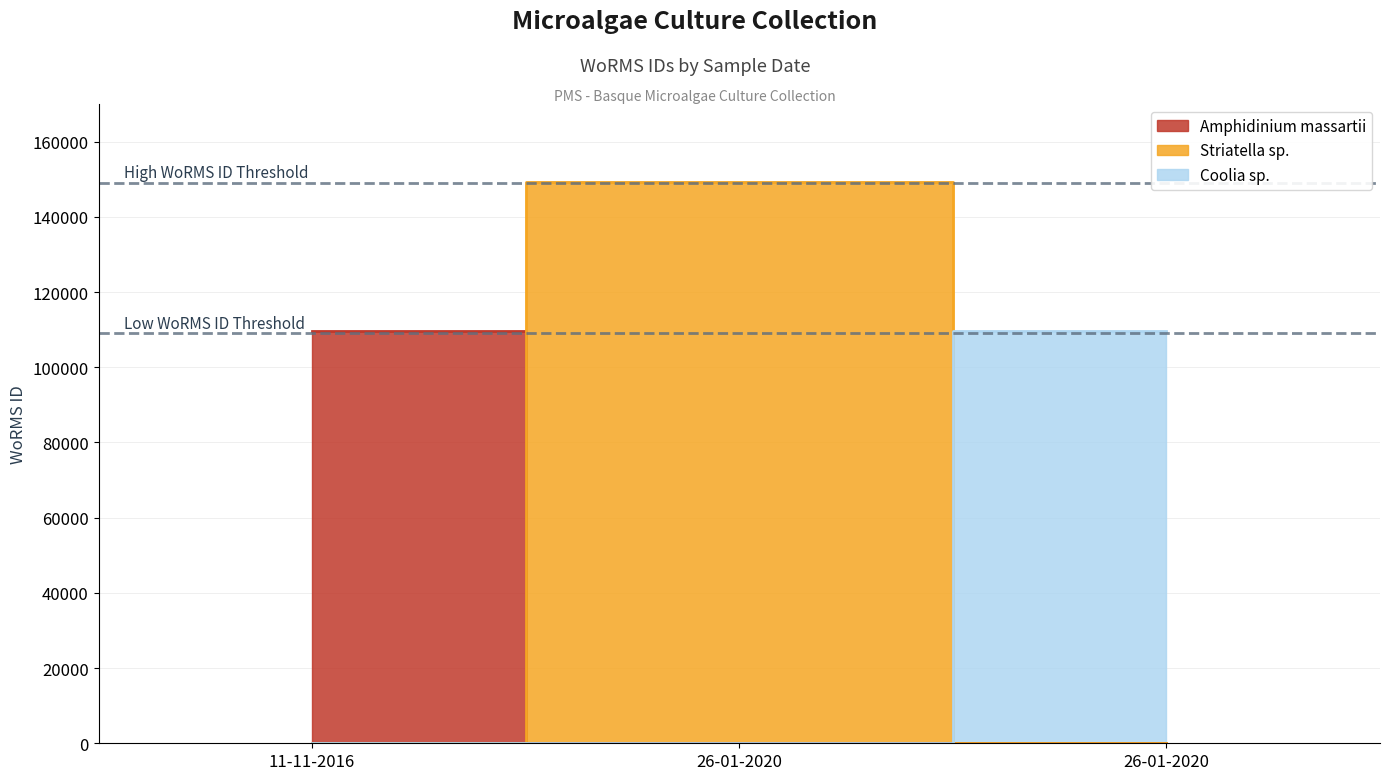

Which category has the highest value across all series?

11-11-2016